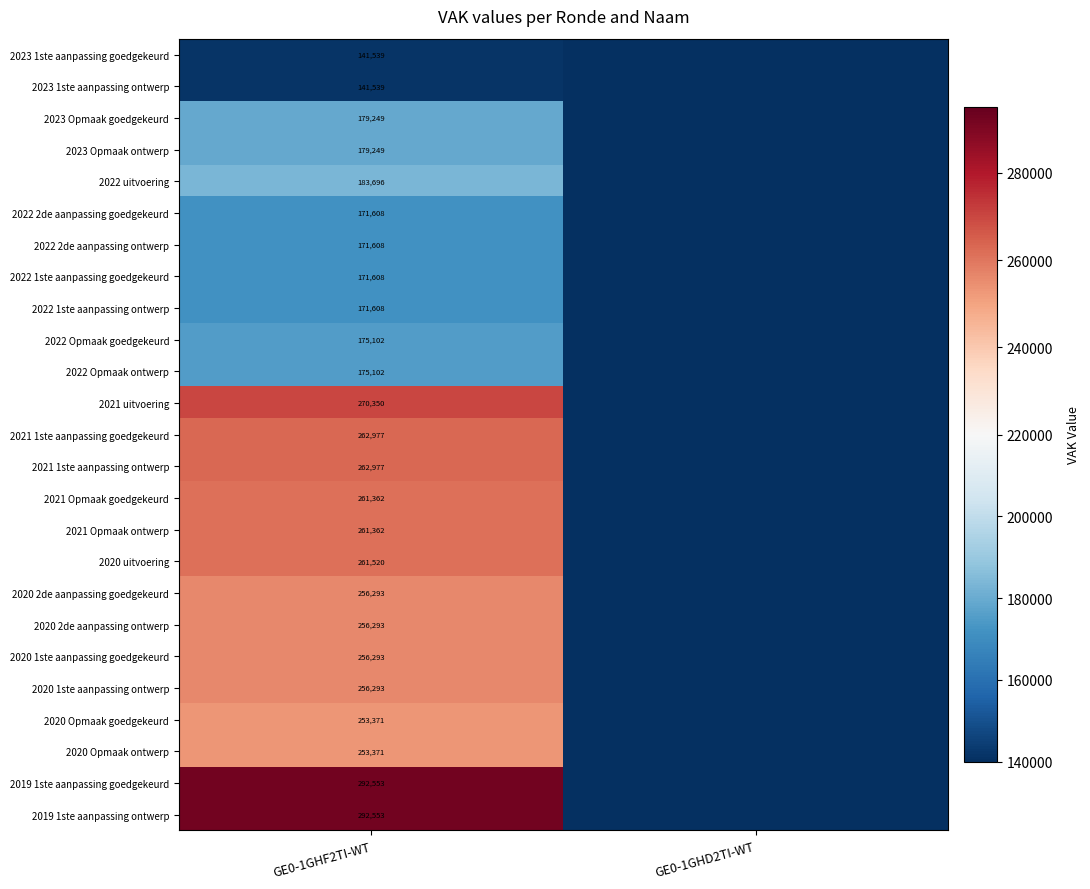

True or false: 2021 1ste aanpassing goedgekeurd has a value of 262977 at GE0-1GHF2TI-WT.

True